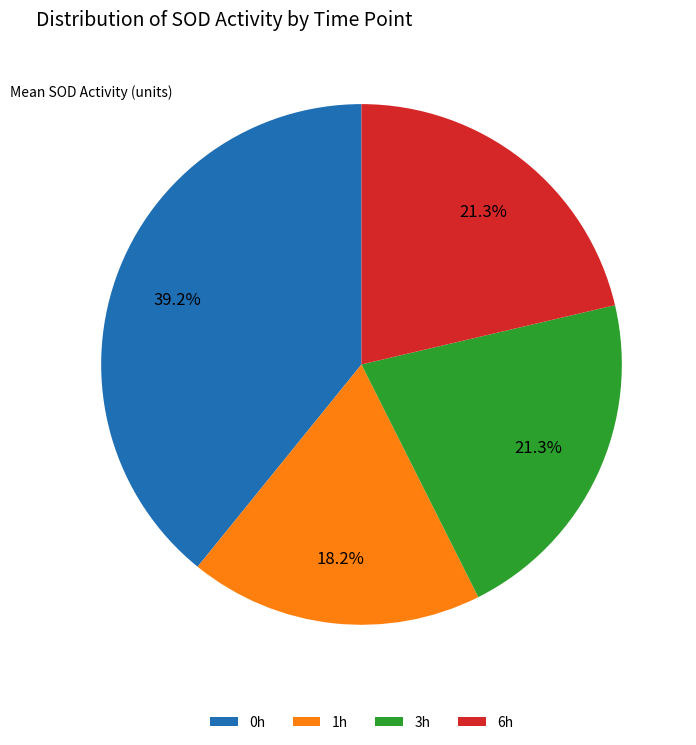

The 0h slice represents 39% of the pie. True or false?

True